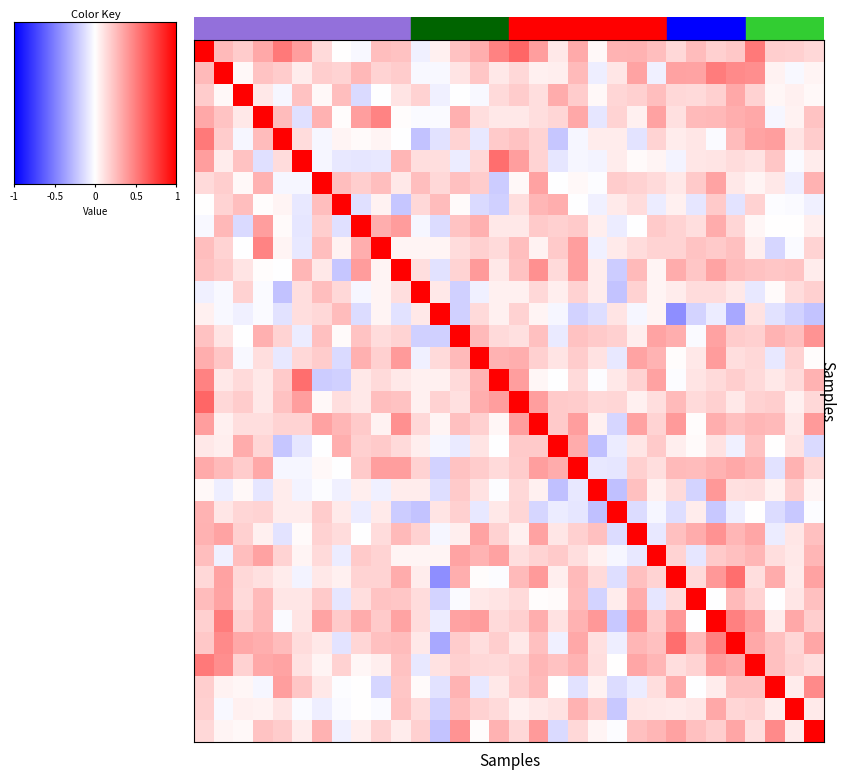

How many categories are shown in the chart?

32